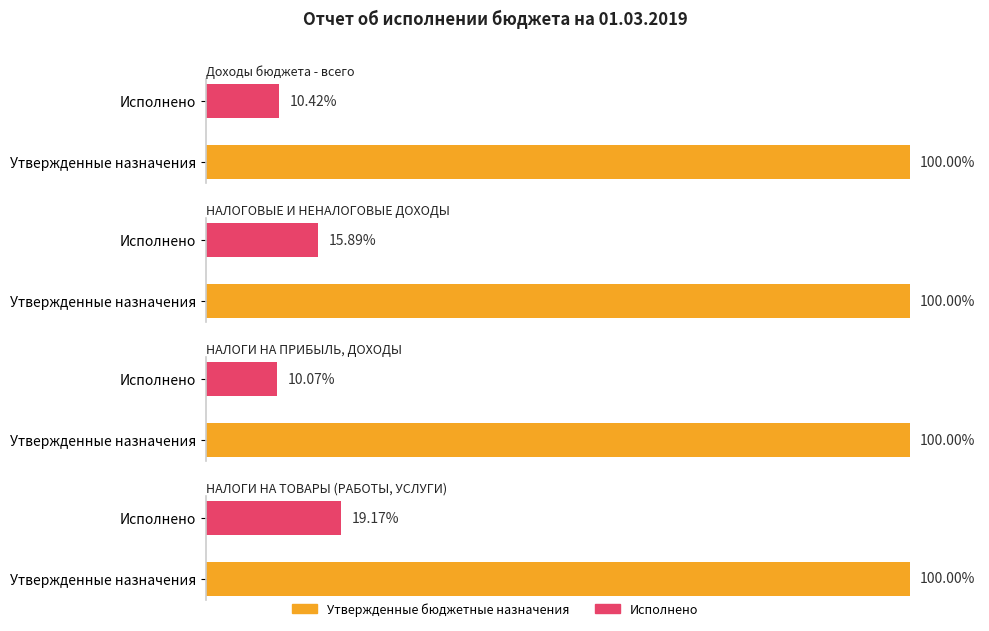

What is the label of the 3rd bar from the right?

НАЛОГОВЫЕ И НЕНАЛОГОВЫЕ ДОХОДЫ